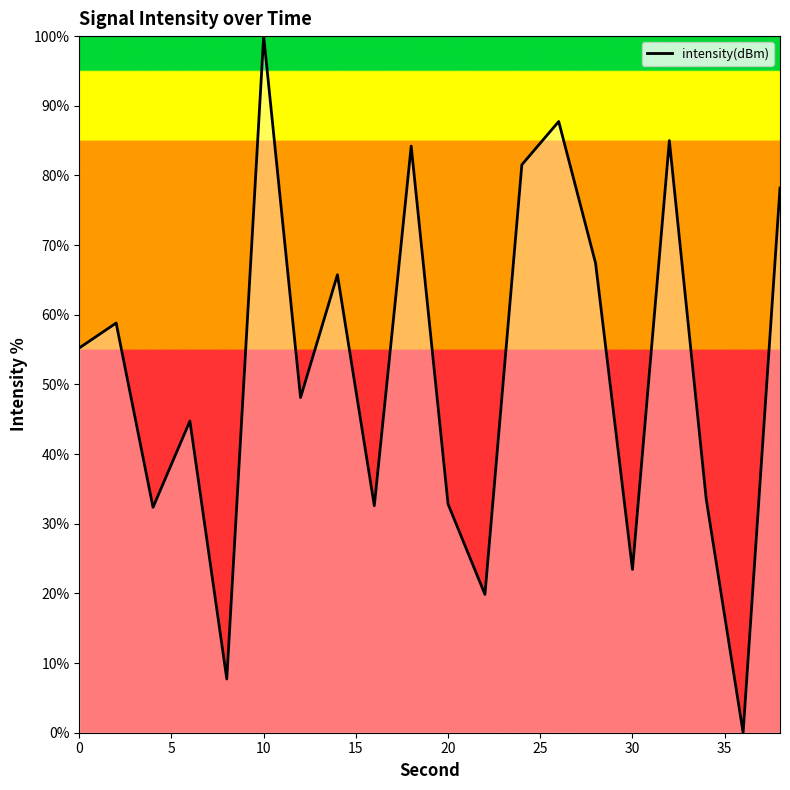

What is the maximum value shown in the chart?

100.0